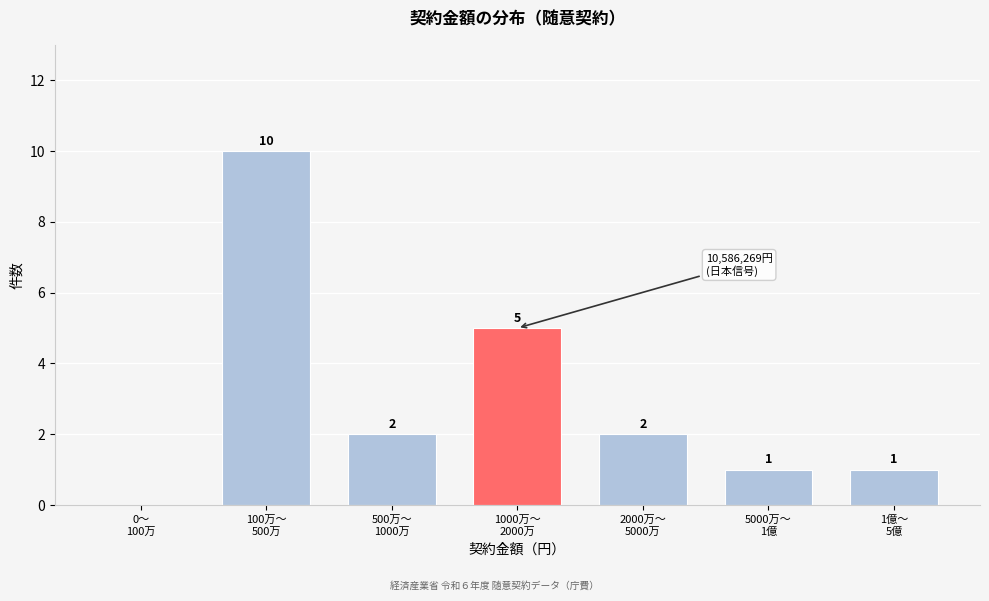

How many values are between 1 and 5?

5